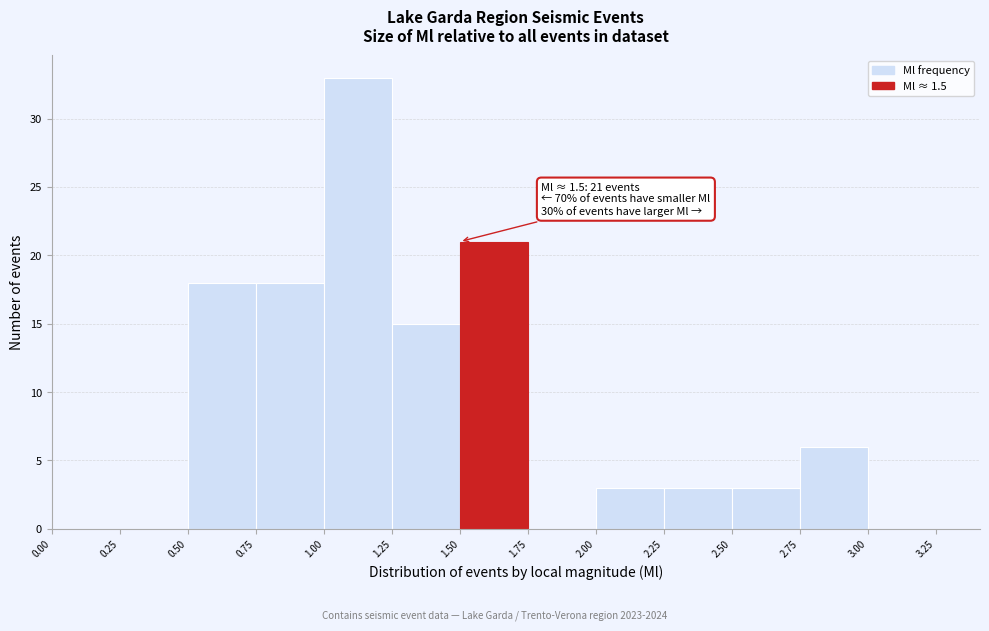

Over which range of the x-axis is the bar tallest?

1.00 to 1.25